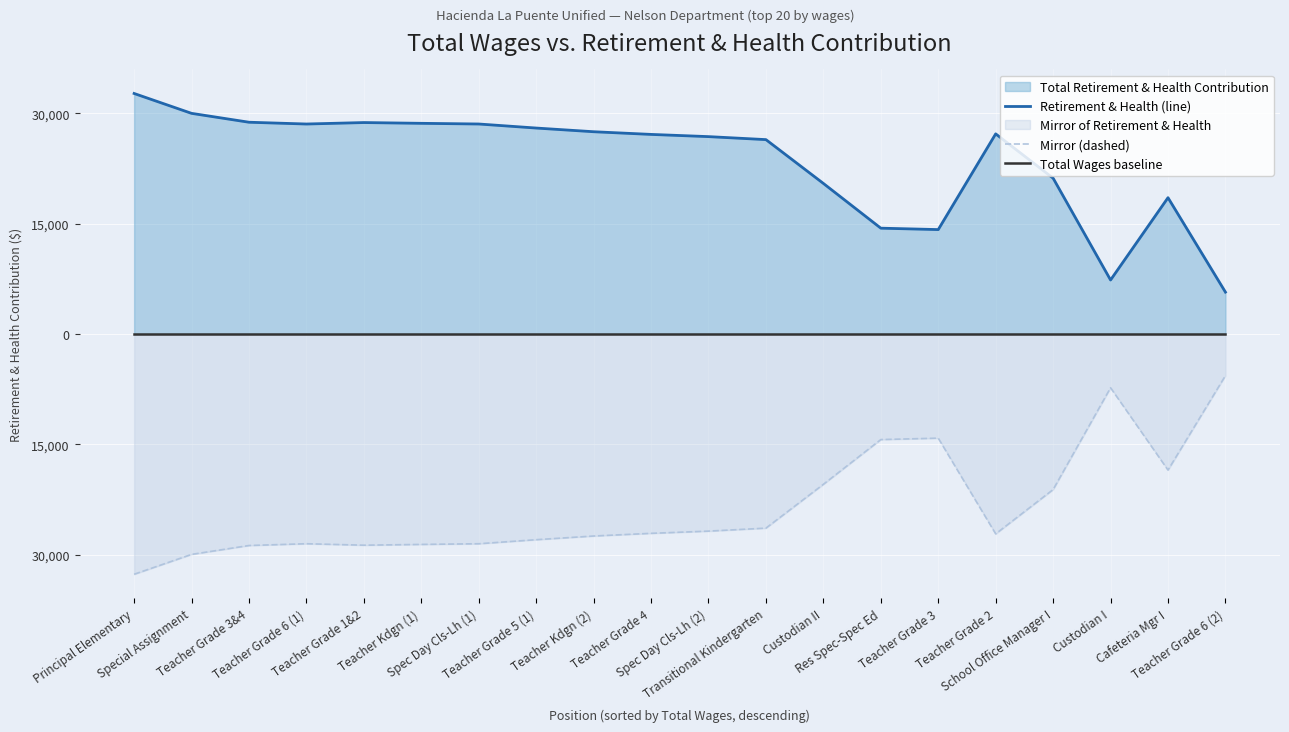

Reading left to right, list all the values displayed in this chart.

Retirement & Health (line): 32682	29981	28773	28531	28730	28625	28533	27983	27482	27118	26817	26410	20453	14370	14178	27191	21166	7325	18515	5677
Mirror (dashed): -32682	-29981	-28773	-28531	-28730	-28625	-28533	-27983	-27482	-27118	-26817	-26410	-20453	-14370	-14178	-27191	-21166	-7325	-18515	-5677
Total Wages baseline: 0	0	0	0	0	0	0	0	0	0	0	0	0	0	0	0	0	0	0	0